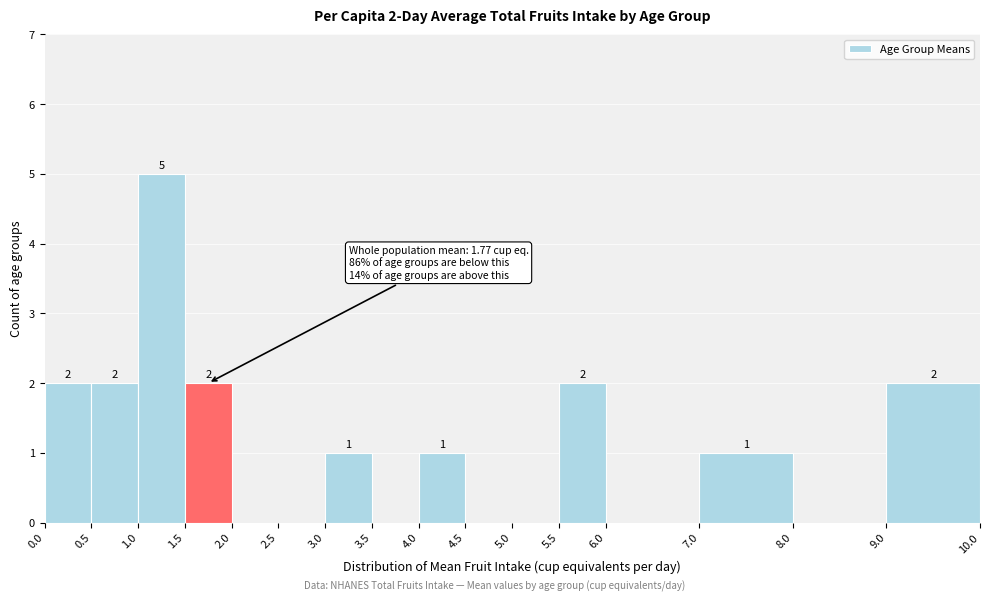

Which range on the x-axis has the tallest bar?

1.0 to 1.5